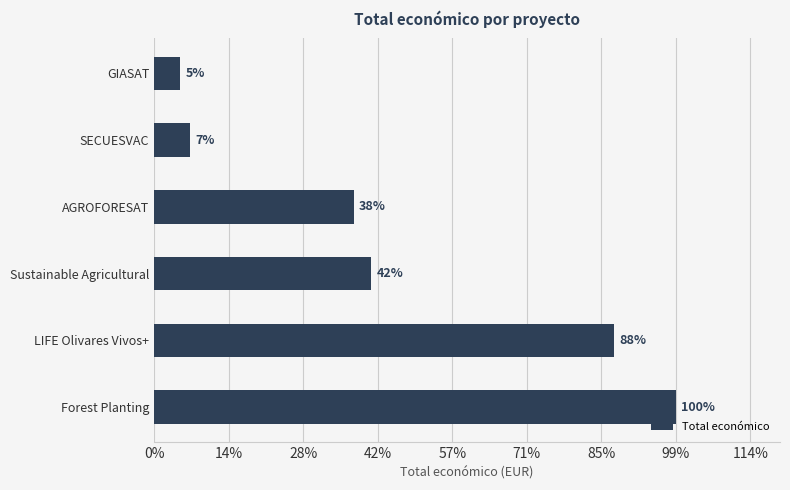

Does the chart contain any negative values?

No